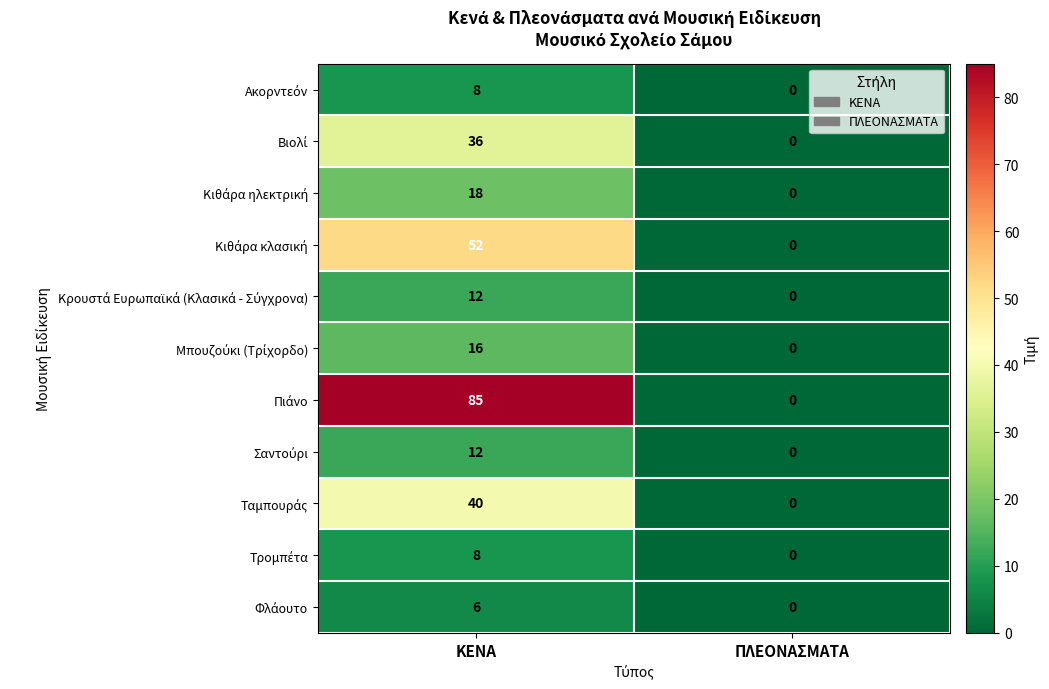

What is the difference between the highest and lowest values at ΚΕΝΑ?

79